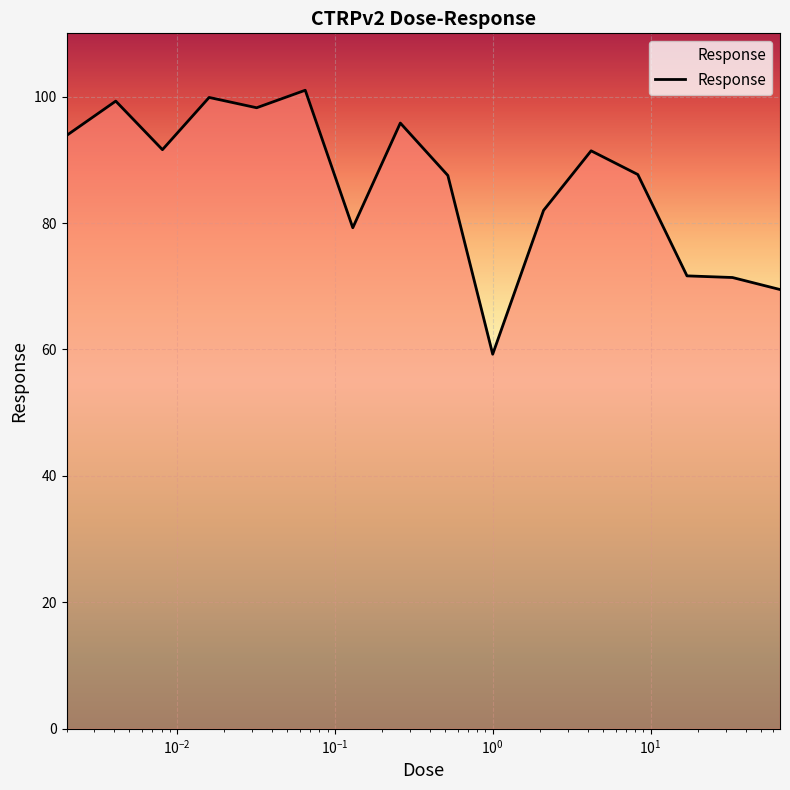

What is the maximum value shown in the chart?

101.0